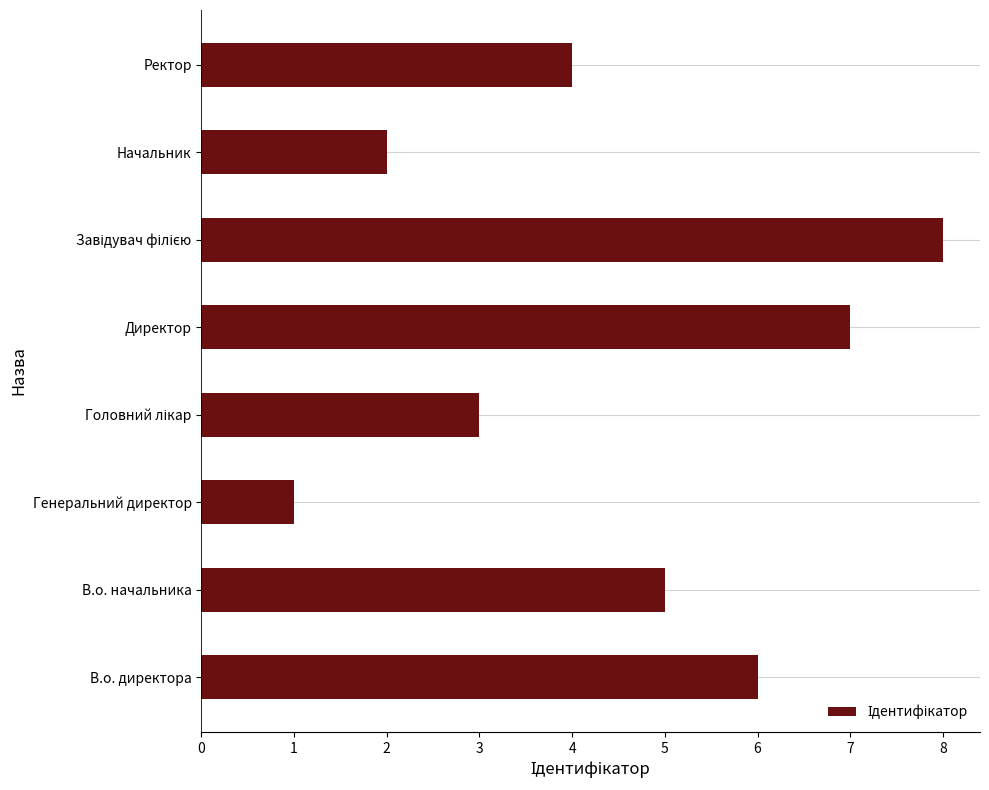

Reading top to bottom, transcribe all the data shown in this chart.

4	2	8	7	3	1	5	6